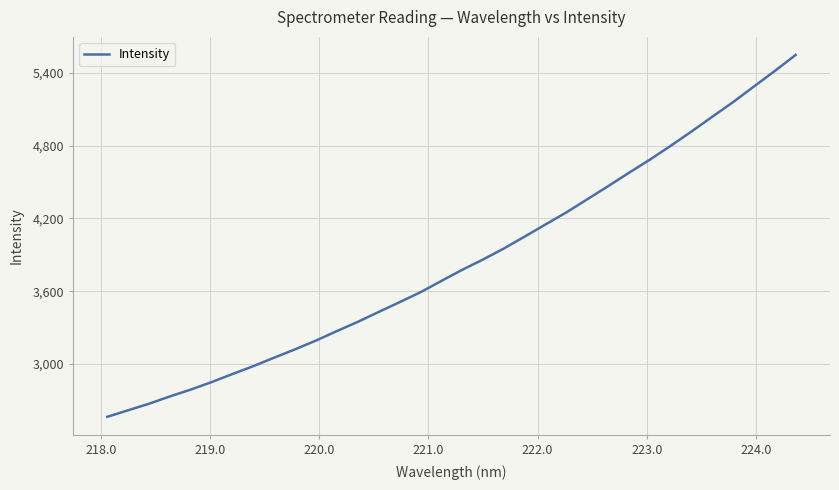

What is the difference between the maximum and minimum values?

2985.7